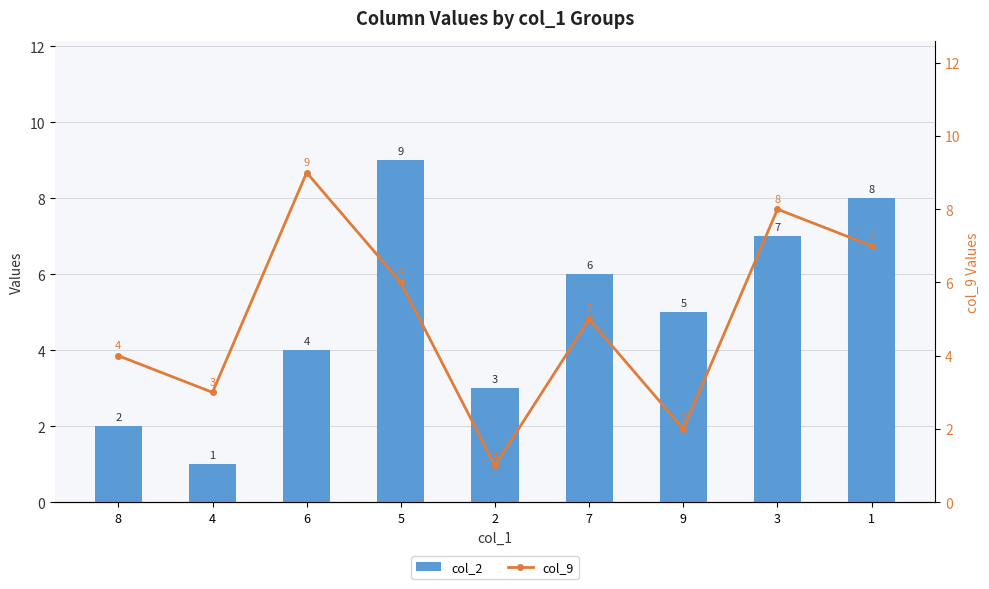

Which has a higher value, 9 or 4?

9